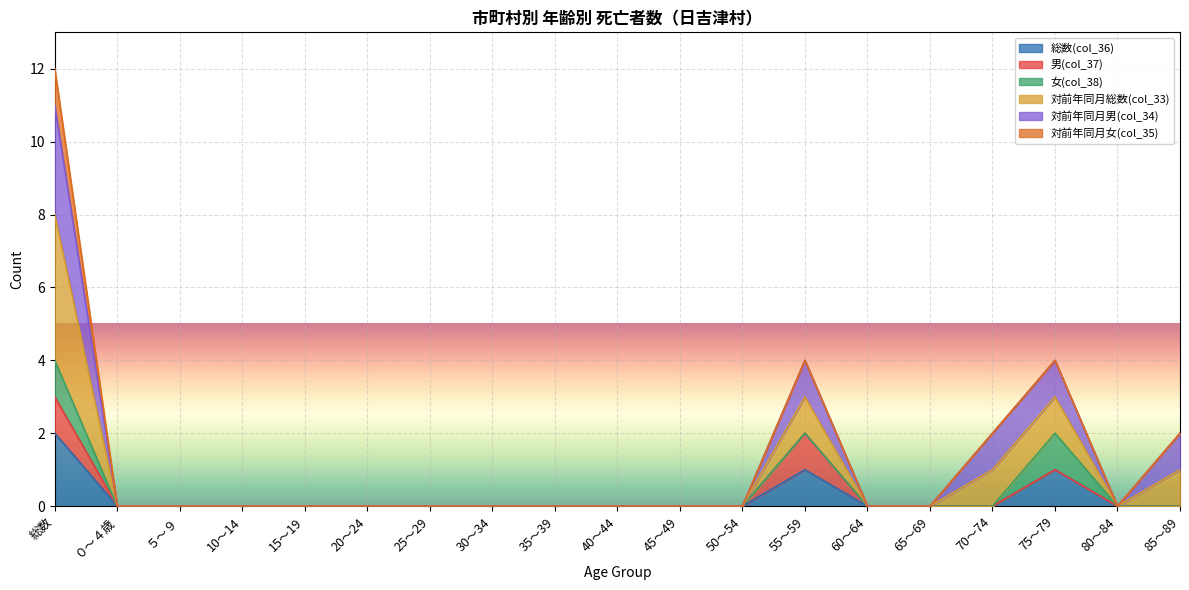

How many interior local peaks does the 対前年同月男(col_34) series have?

2